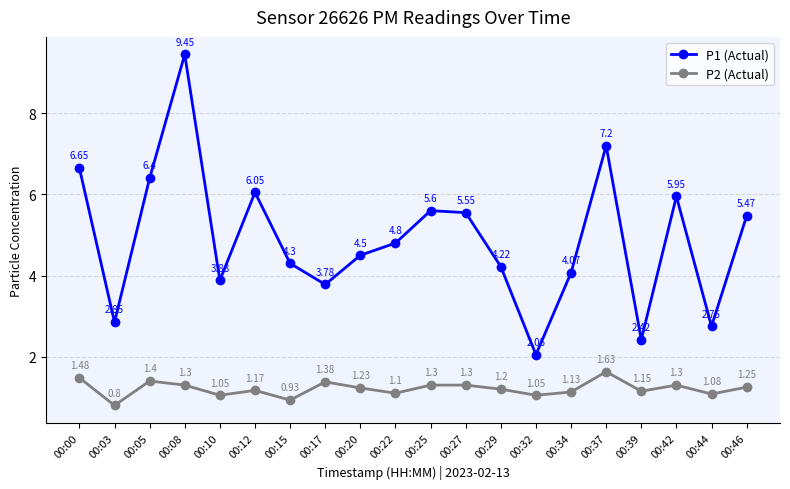

What is the sum of all P2 (Actual) values?

24.2